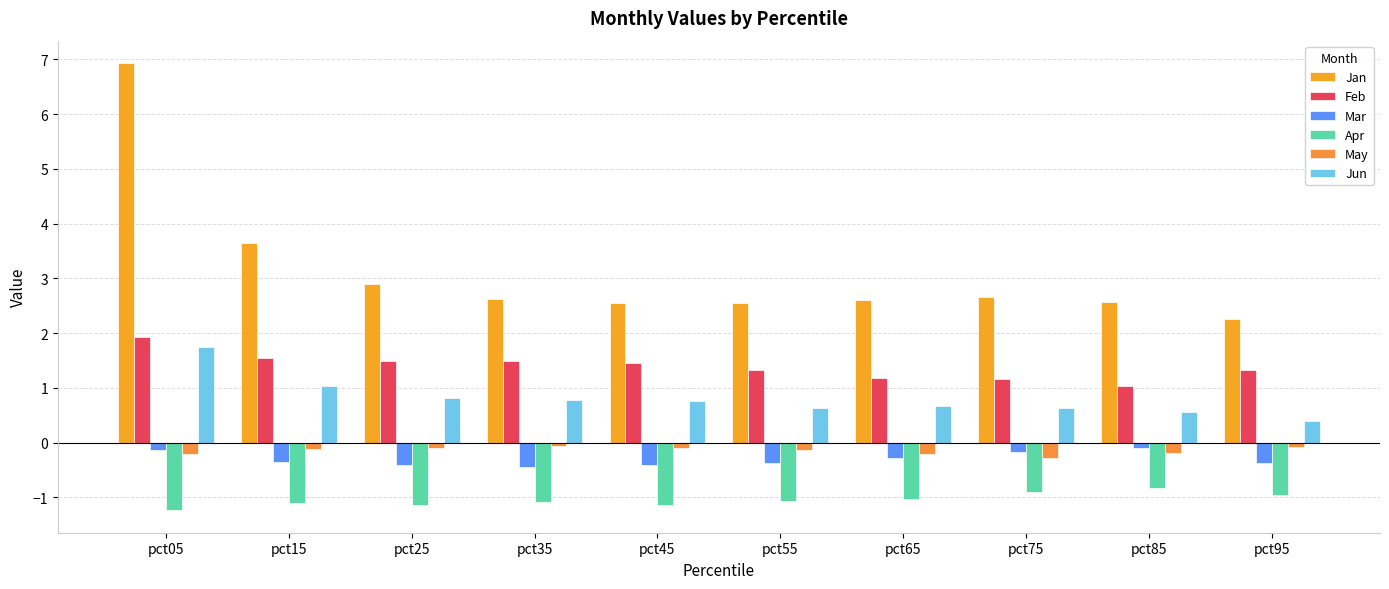

What is the difference between the maximum and minimum values in the Mar series?

0.3